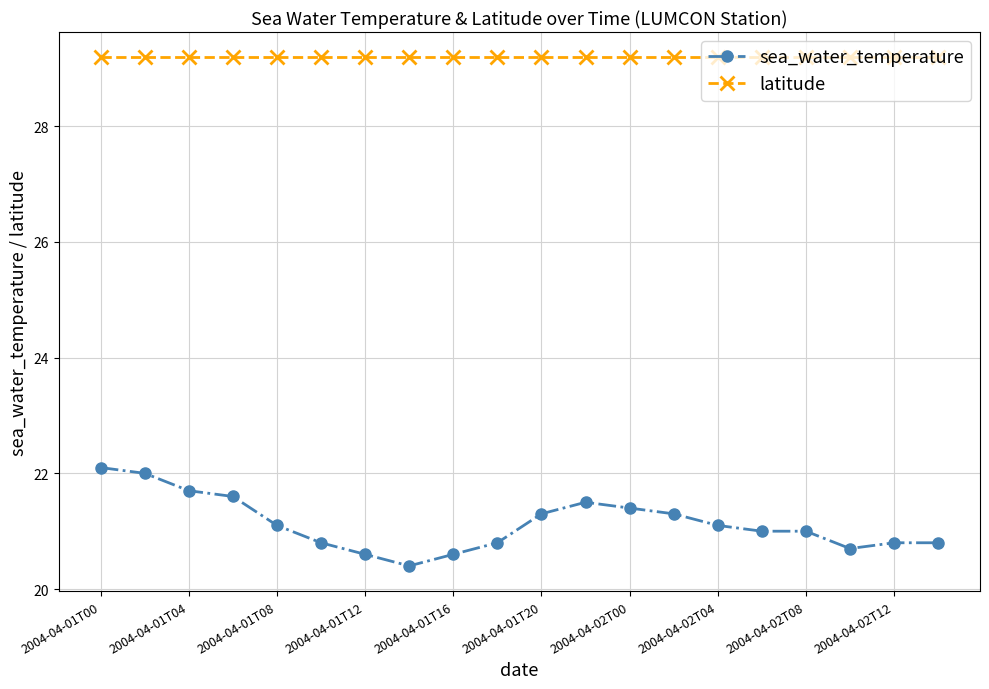

True or false: latitude and sea_water_temperature cross at least once.

False